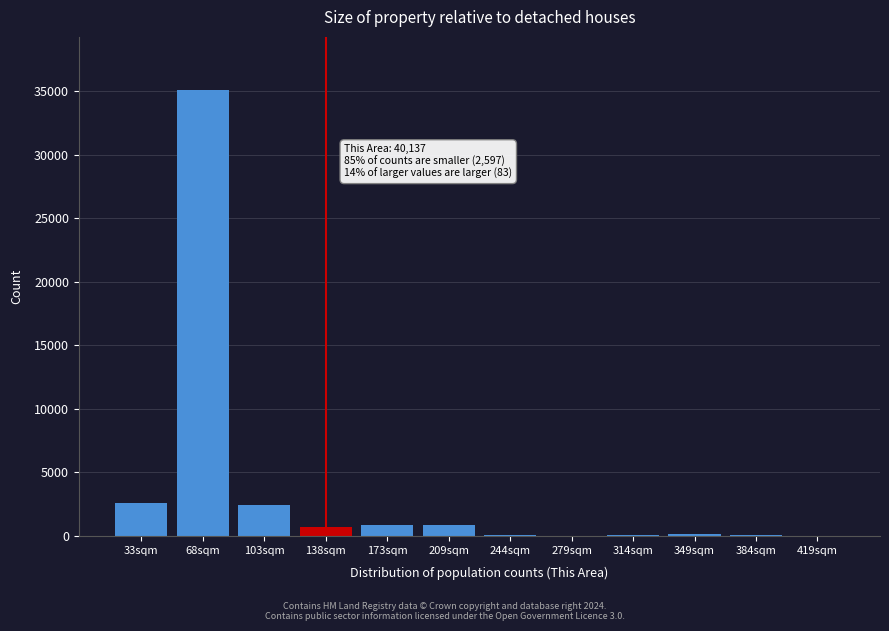

Is it true that the value at 103sqm is 3648?

False